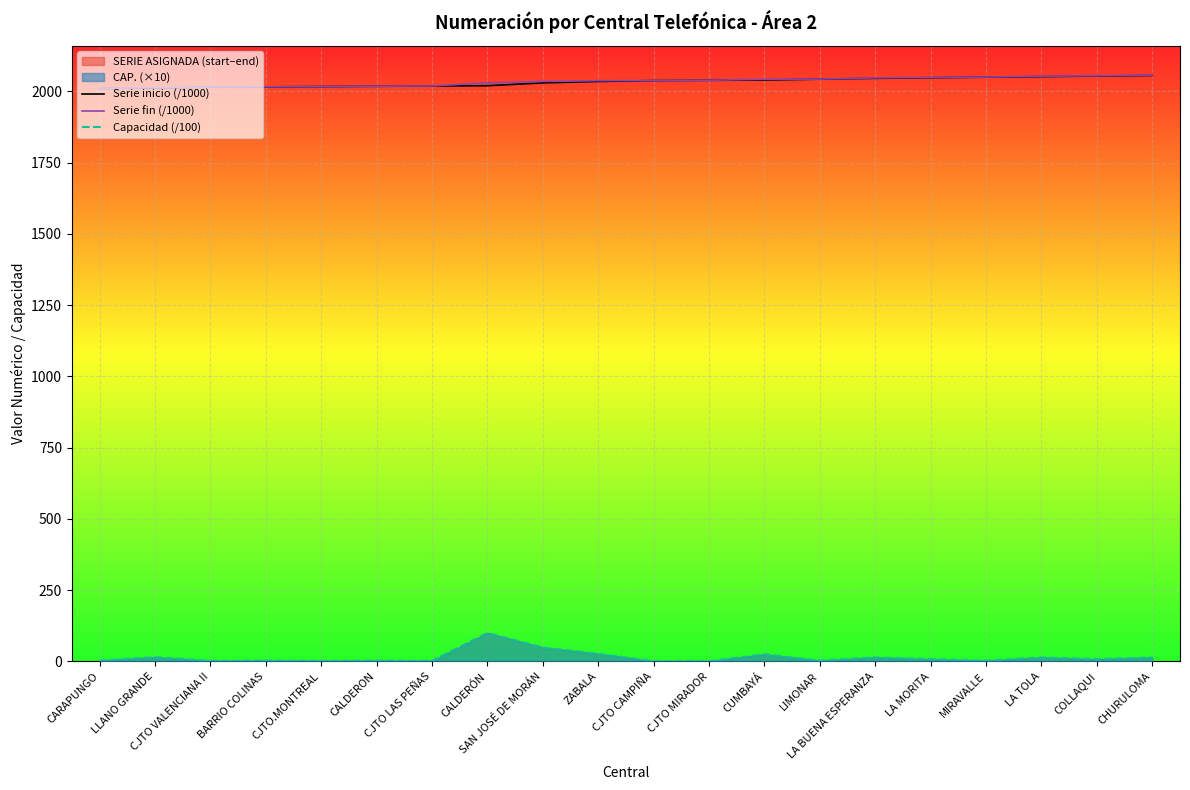

The value of Serie fin (/1000) at BARRIO COLINAS is 3345.1. True or false?

False